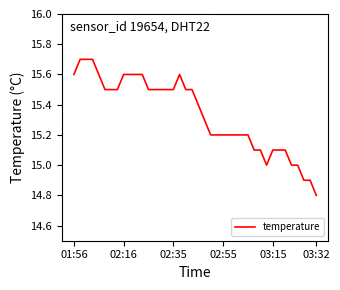

What is the minimum value shown in the chart?

14.8